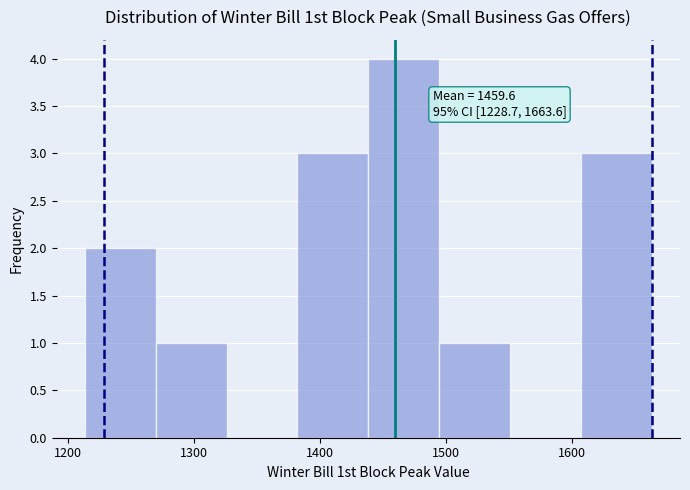

Over which range of the x-axis is the bar tallest?

1440 to 1490